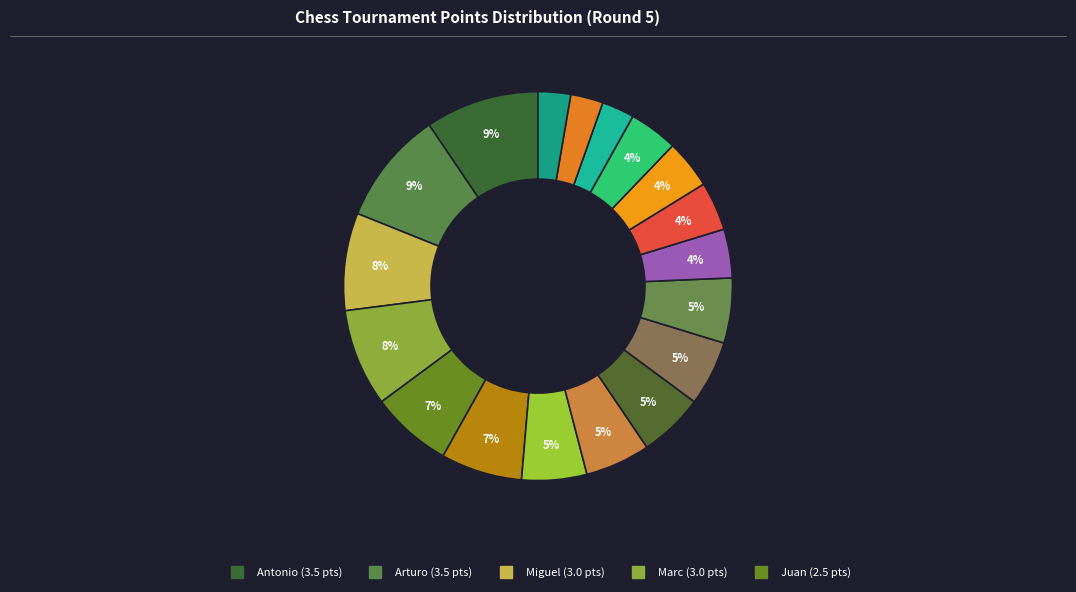

How many segments does this pie chart have?

18